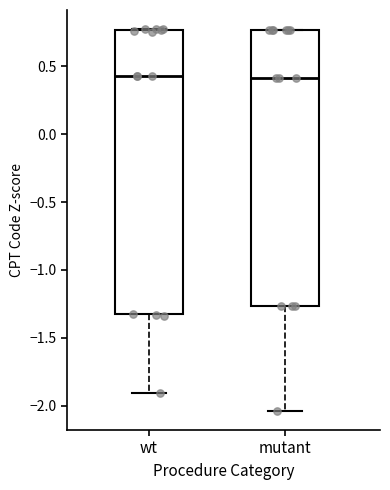

Where does the median line of the box for mutant sit on the y-axis? The values are not printed on the chart, so give them approximately, as read against the axis.

0.40